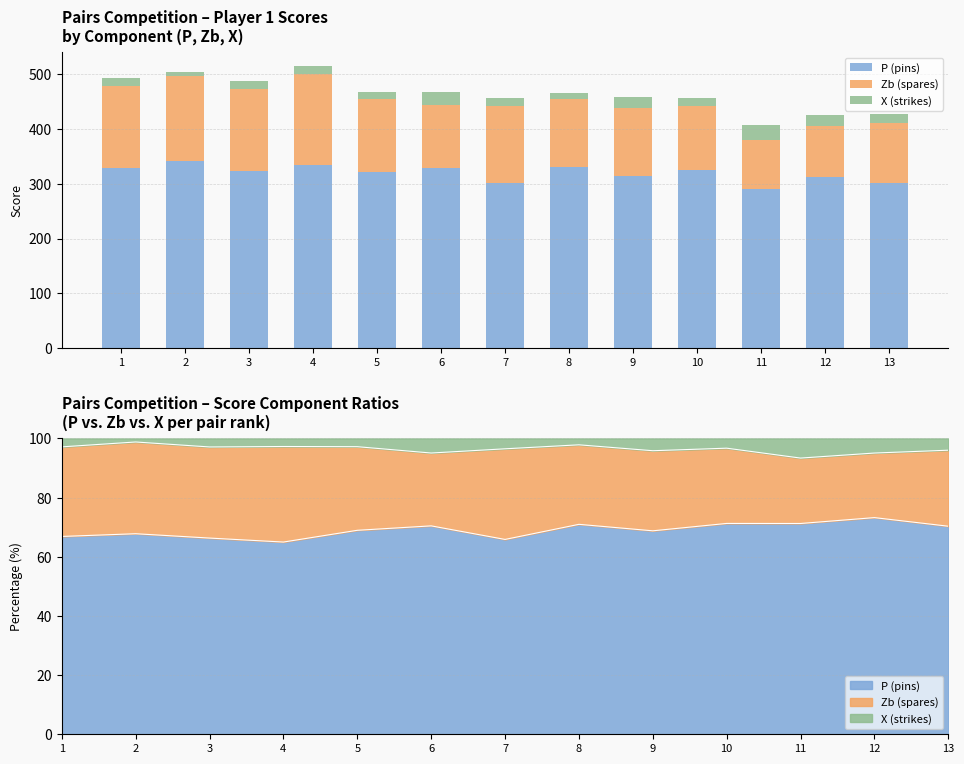

Reading left to right, list all the values displayed in this chart.

P (pins): 329	341	323	334	322	329	301	330	315	325	290	312	301
Zb (spares): 149	156	150	166	132	115	140	125	124	116	90	93	110
X (strikes): 14	6	14	14	13	23	16	10	19	15	27	21	17